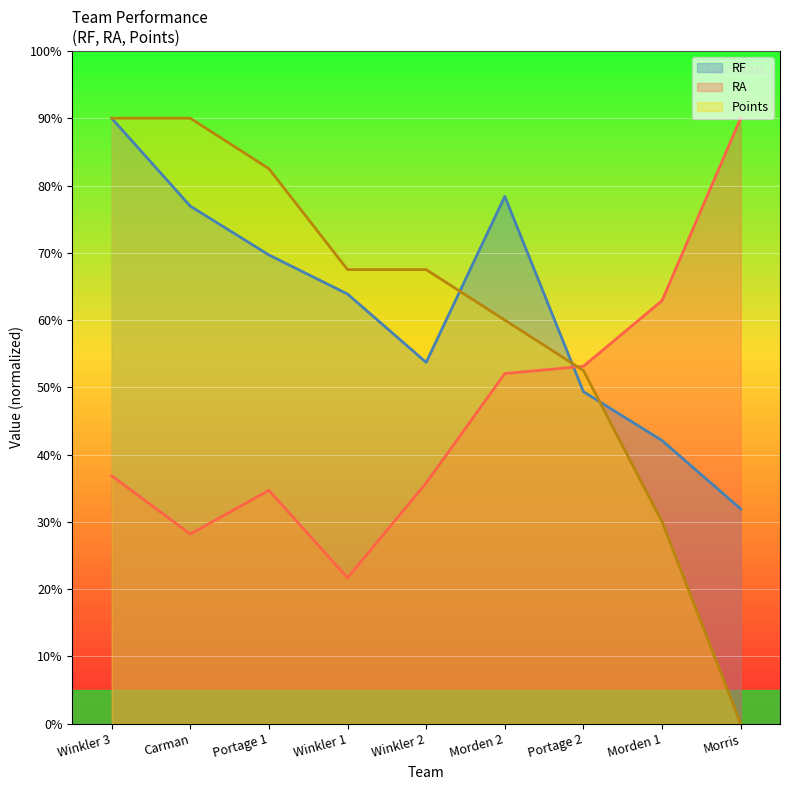

What is the highest value of the Points series?

90.0